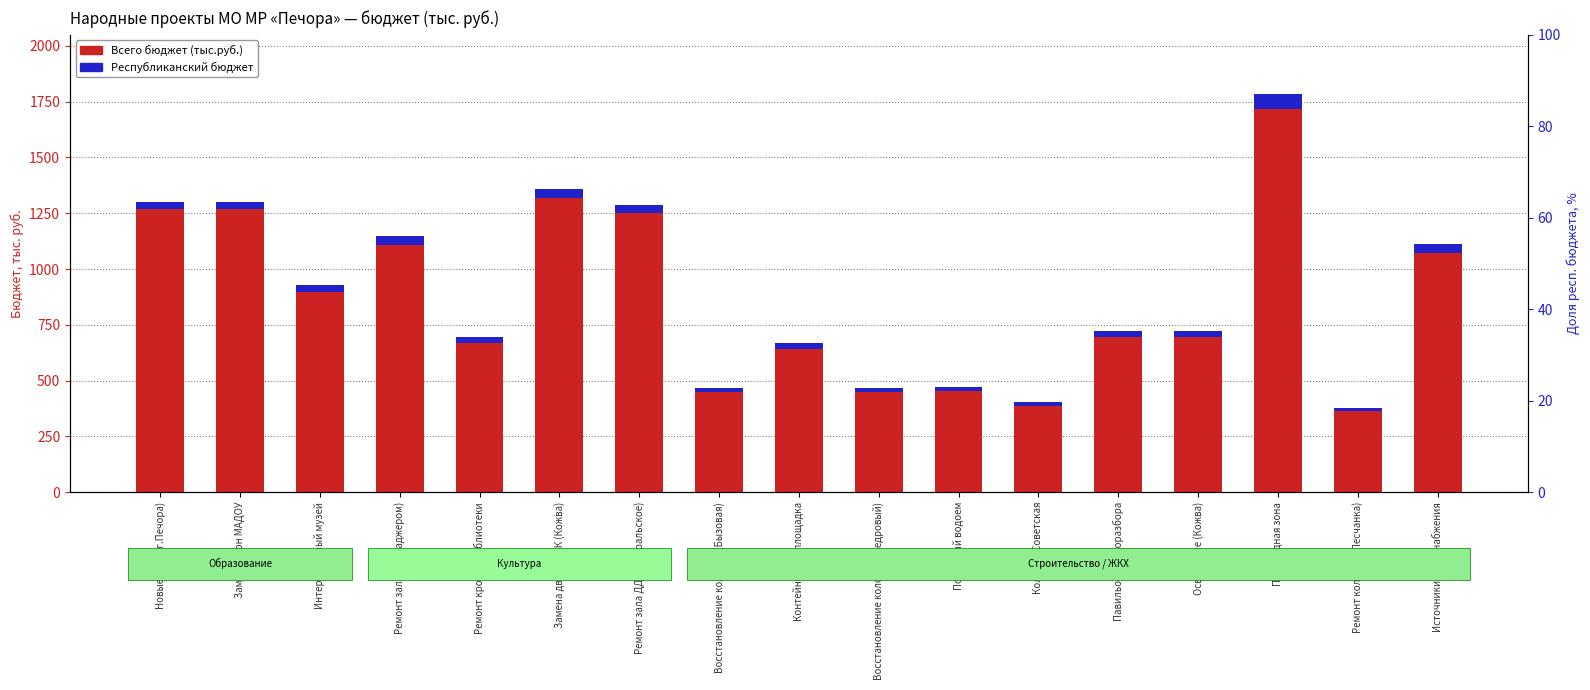

What is the difference between the Всего (тыс.руб.) values at Замена дверей ДК (Кожва) and Восстановление колодца (Кедровый)?

893.4